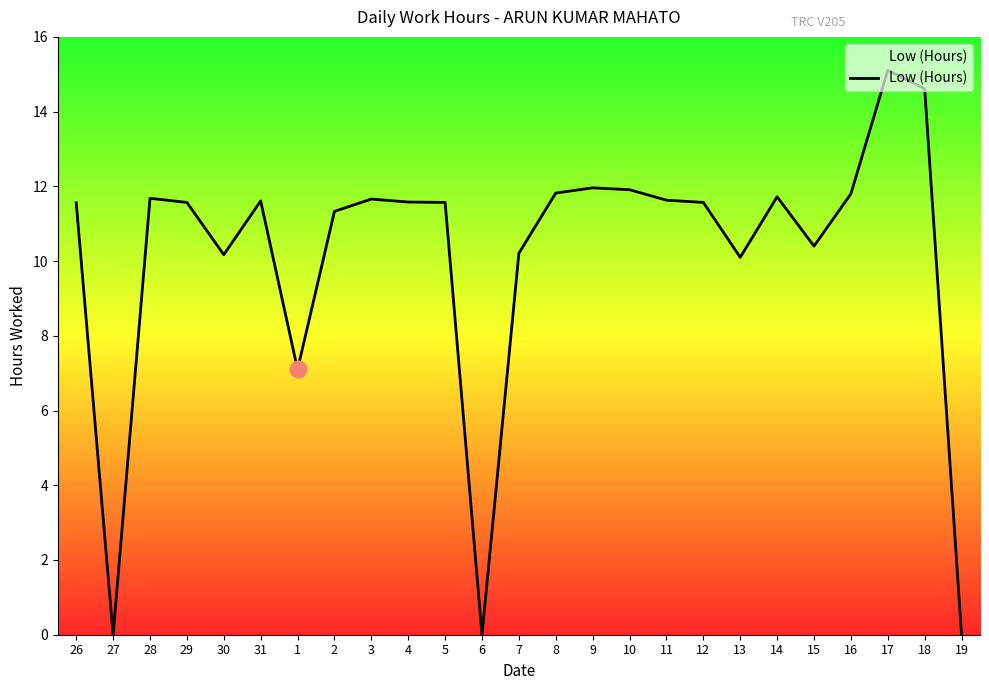

What position from the right is 8?

12